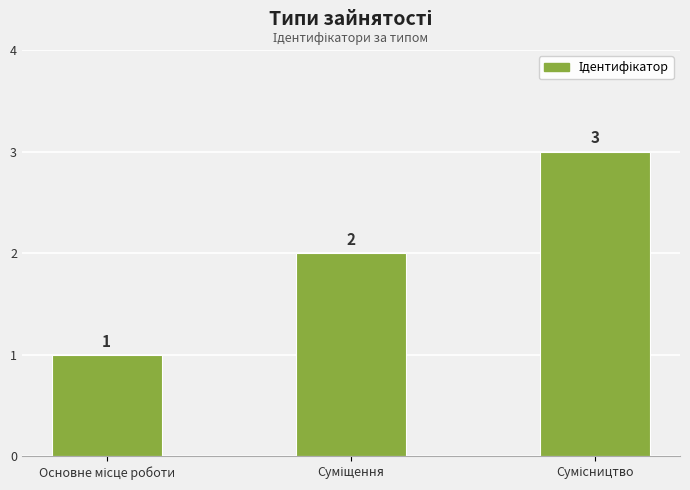

Count the values in the range 1 to 3.

3